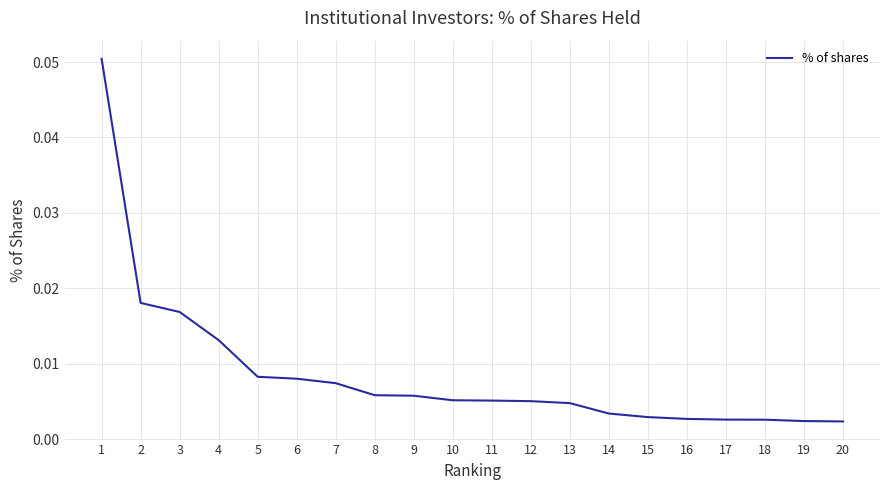

Between 6 and 18, which is larger?

6